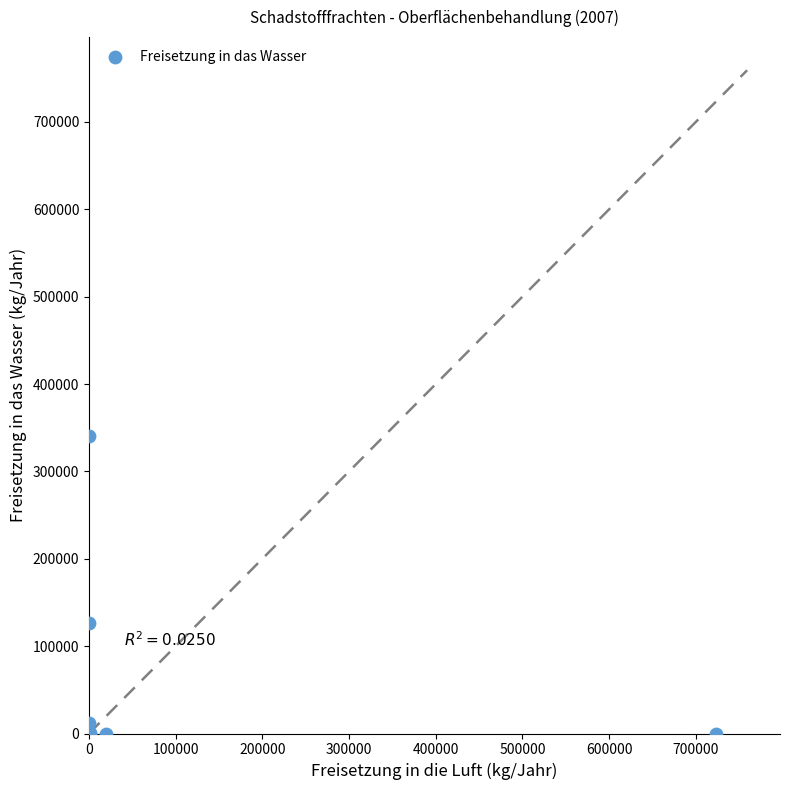

What Y value in the scatter plot is closest to 170500?

126000